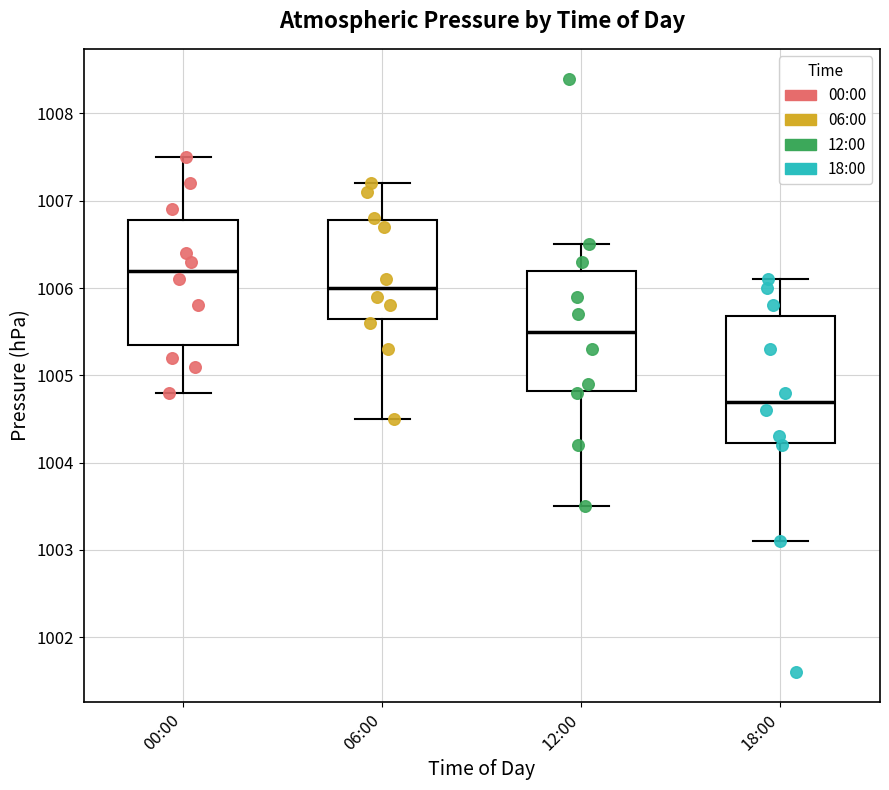

Reading left to right, transcribe this box plot: for each box, give where its median line is, the range the box spans, and where its two whiskers end, as read against the y-axis. The values are not printed on the chart, so give them approximately, as read against the axis.

00:00: median 1006.2, box 1005.4 to 1006.8, whiskers 1004.8 to 1007.5
06:00: median 1006.0, box 1005.7 to 1006.8, whiskers 1004.5 to 1007.2
12:00: median 1005.5, box 1004.8 to 1006.2, whiskers 1003.5 to 1006.5
18:00: median 1004.7, box 1004.2 to 1005.7, whiskers 1003.1 to 1006.1